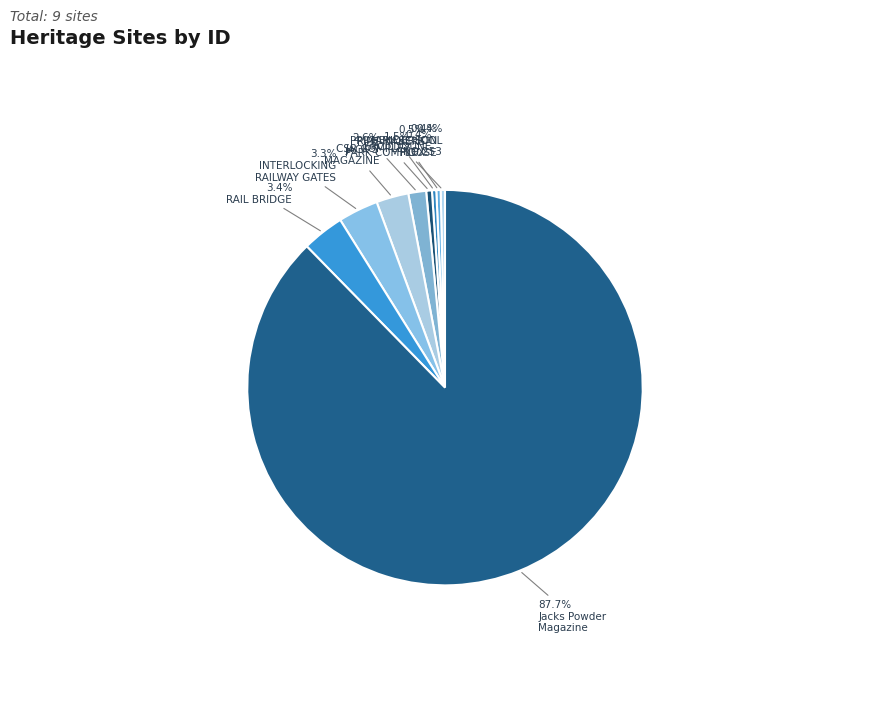

What is the largest slice in the pie chart?

Jacks Powder
Magazine